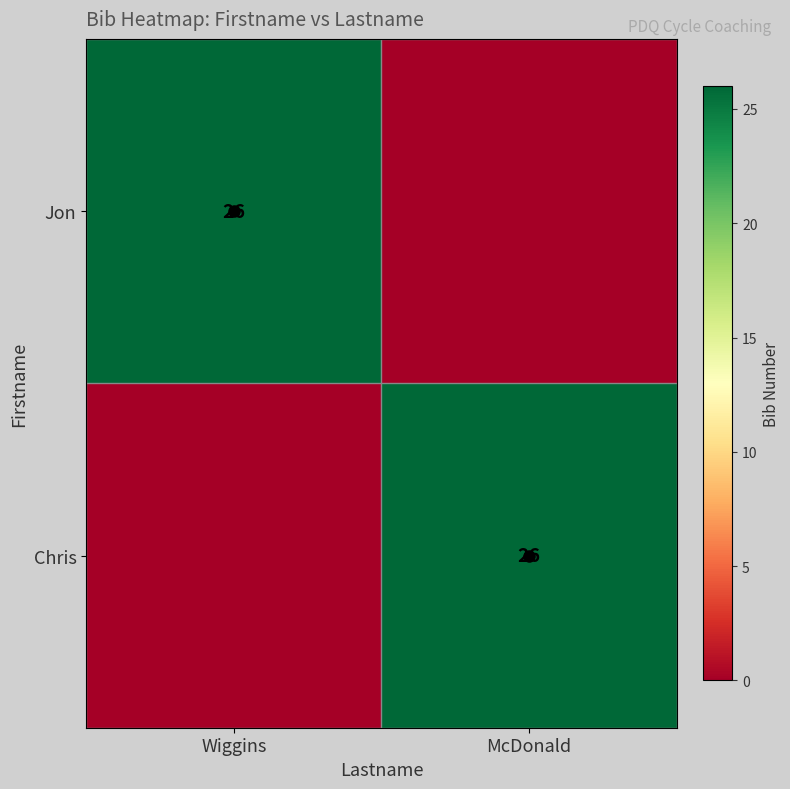

Count the Chris values in the range 0 to 26.

2